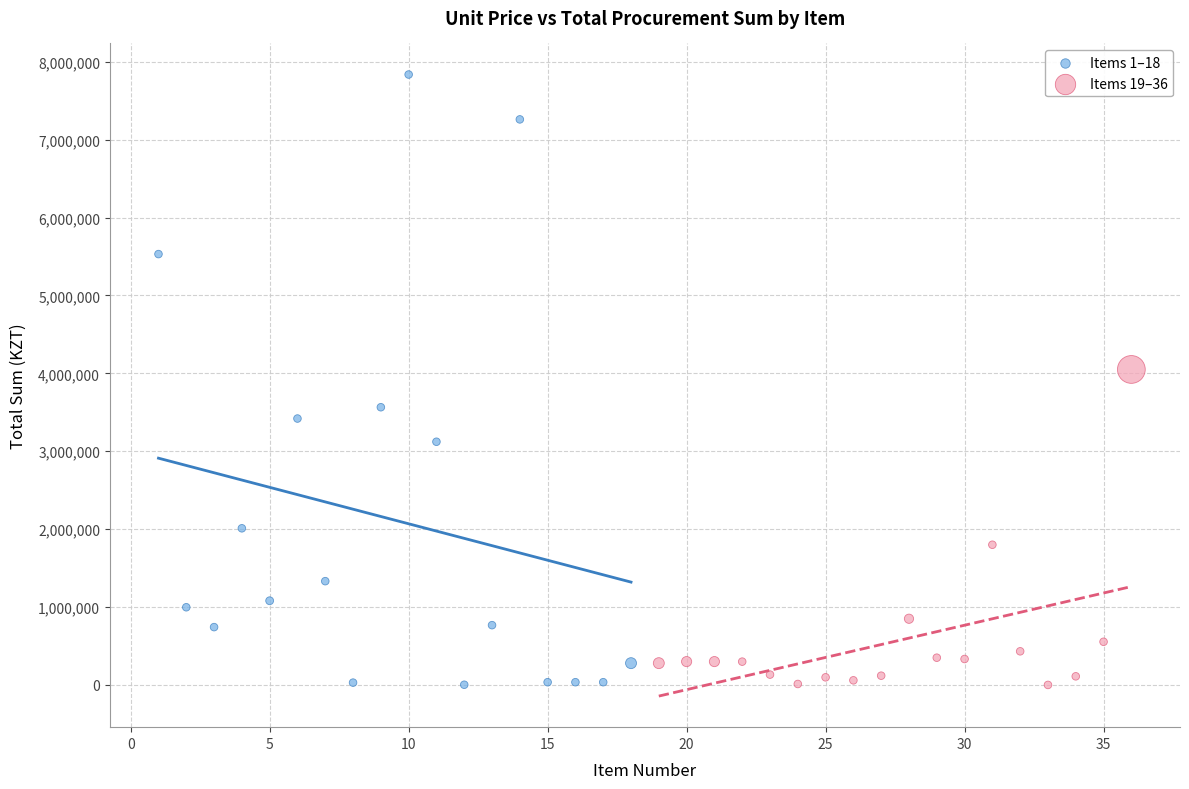

Which series has the widest spread of Y values?

Items 1–18